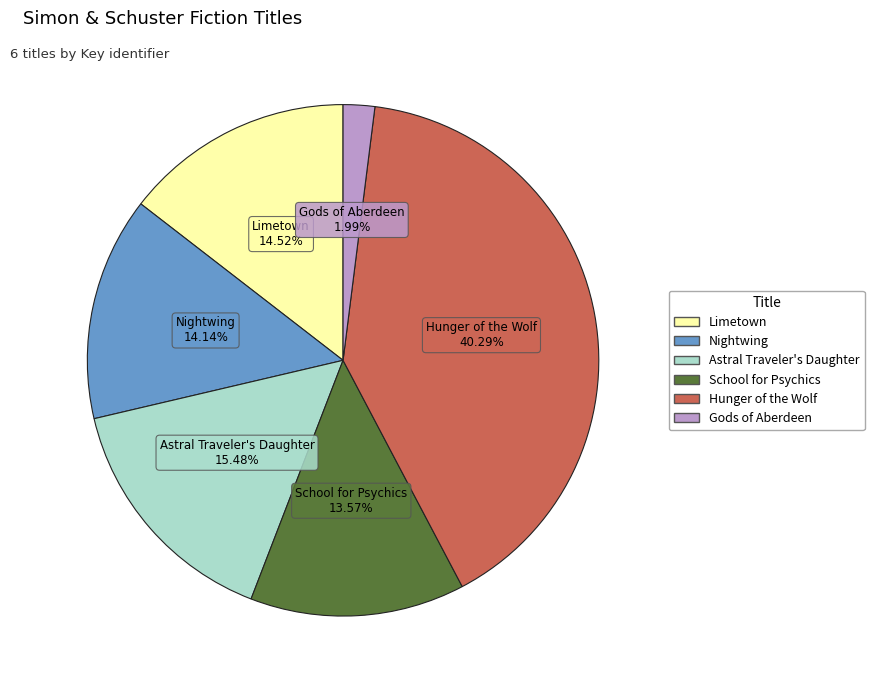

To the nearest percent, what portion does Gods of Aberdeen represent?

2%